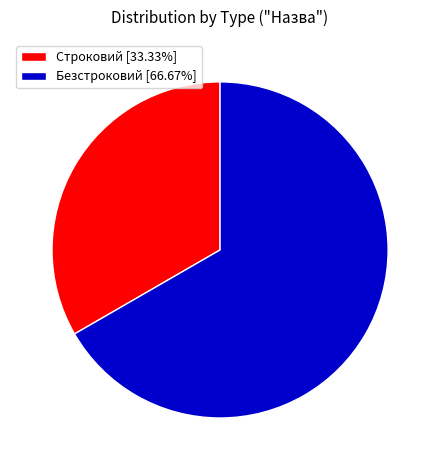

How many slices are in this pie chart?

2